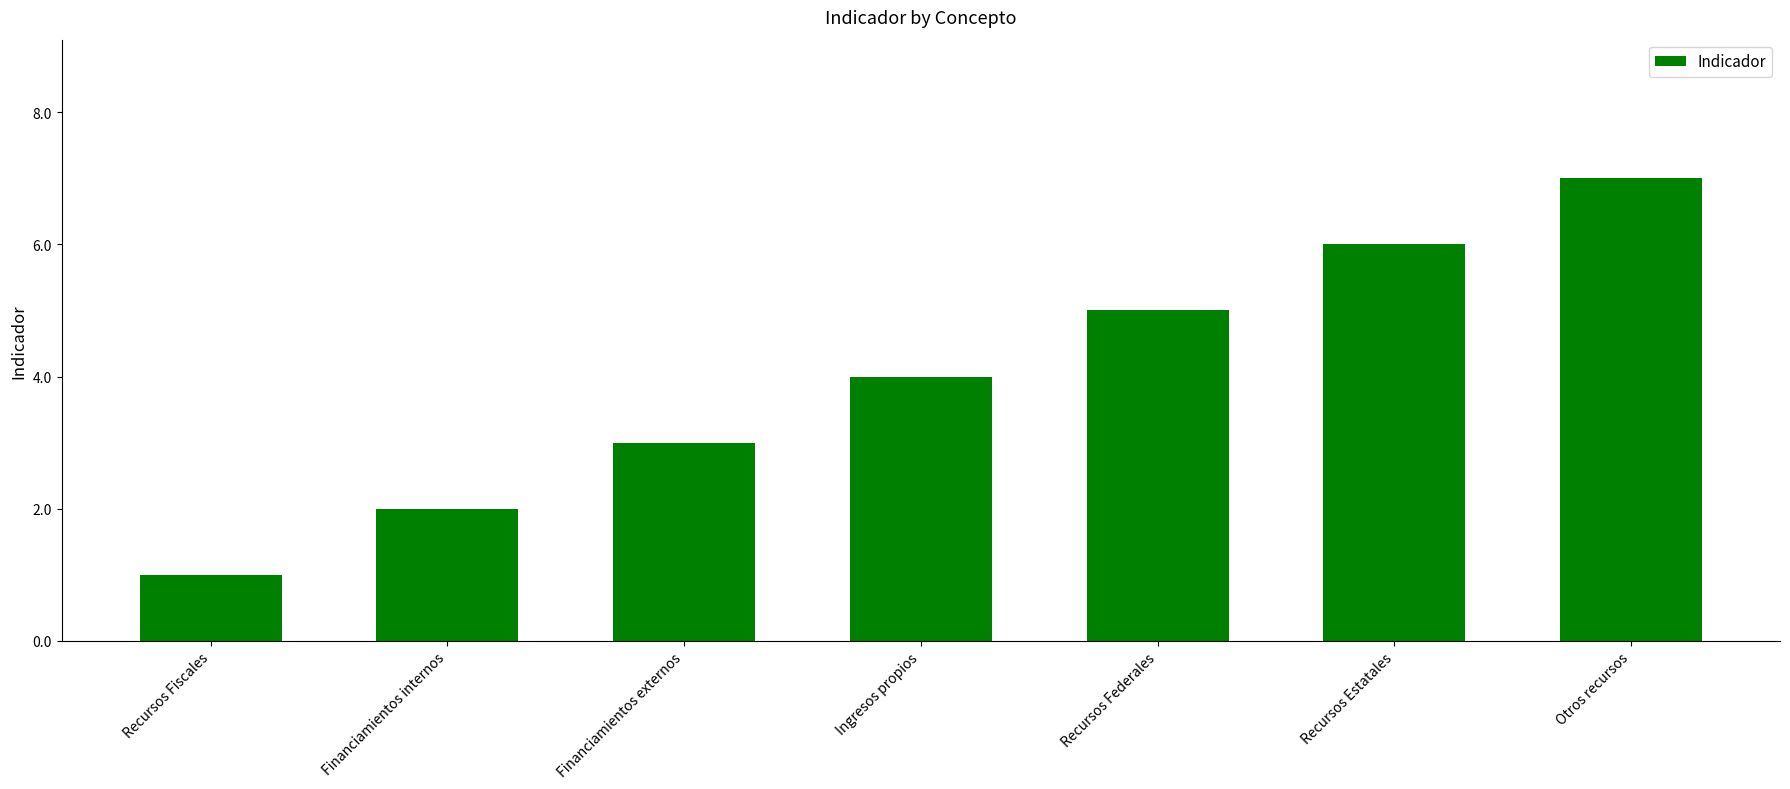

What is the minimum value shown in the chart?

1